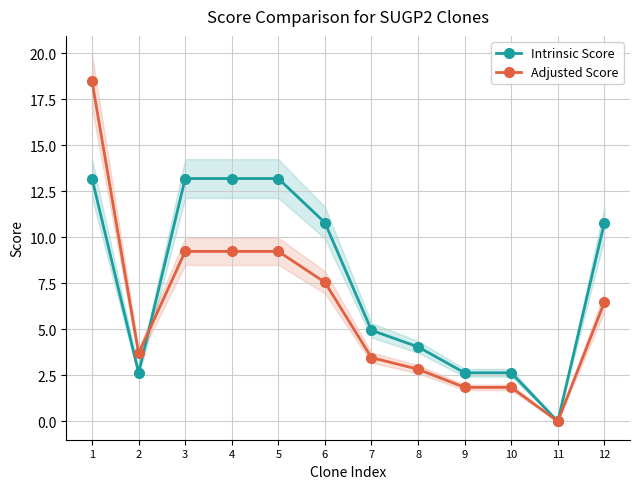

What is the sum of the Intrinsic Score values at 7 and 10?

7.6